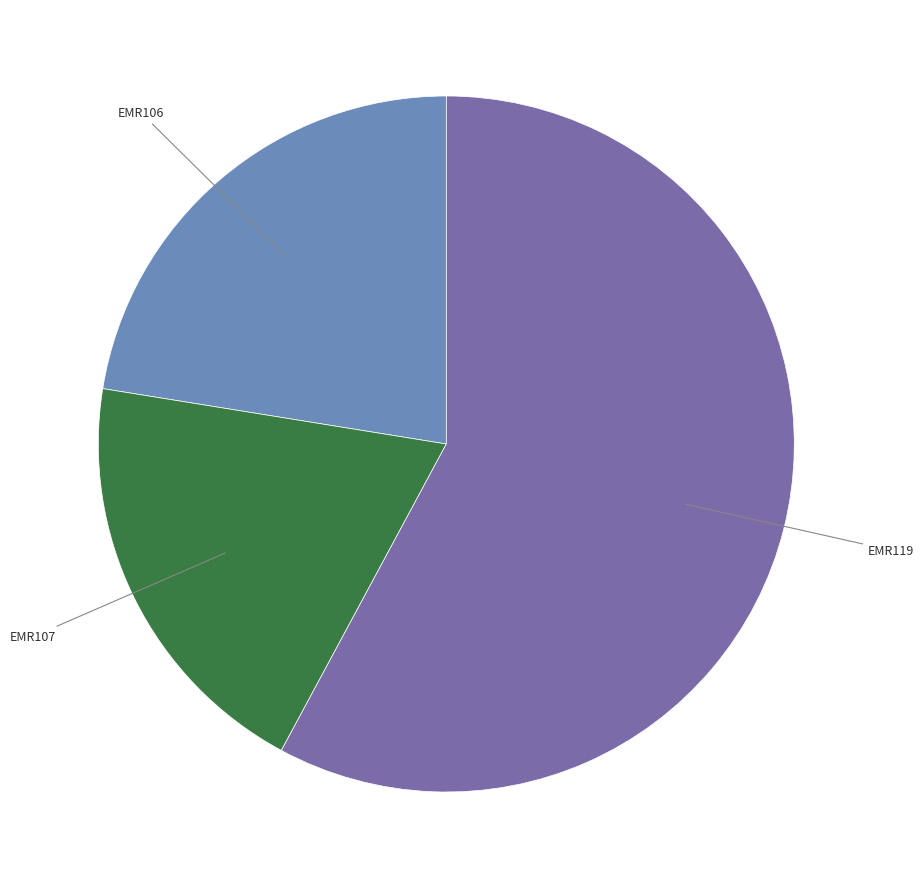

Does any single category account for the majority?

Yes